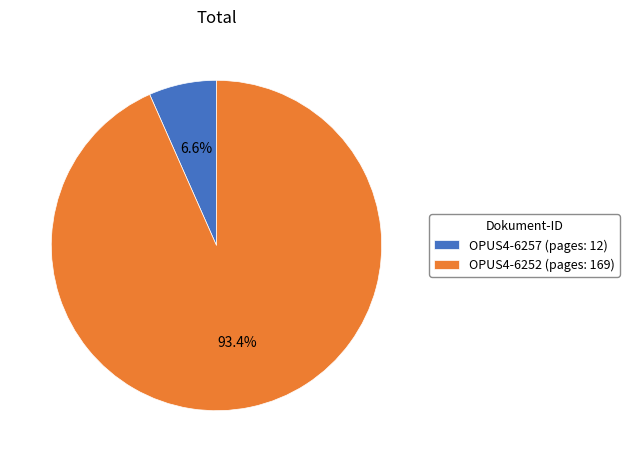

Is there a majority slice in this chart?

Yes